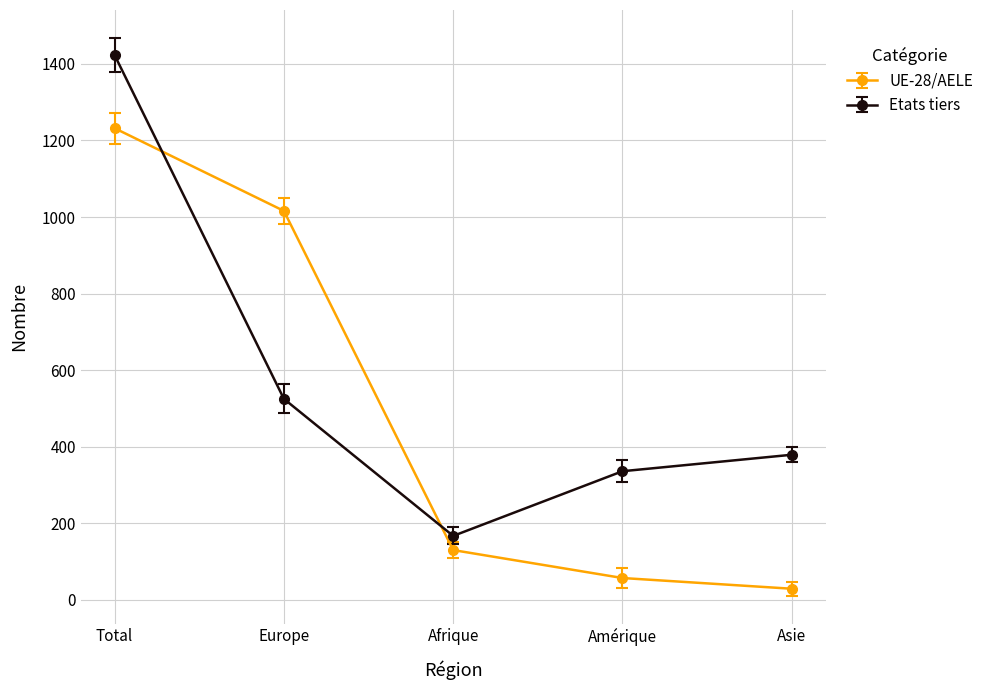

What is the label of the 2nd point from the left?

Europe